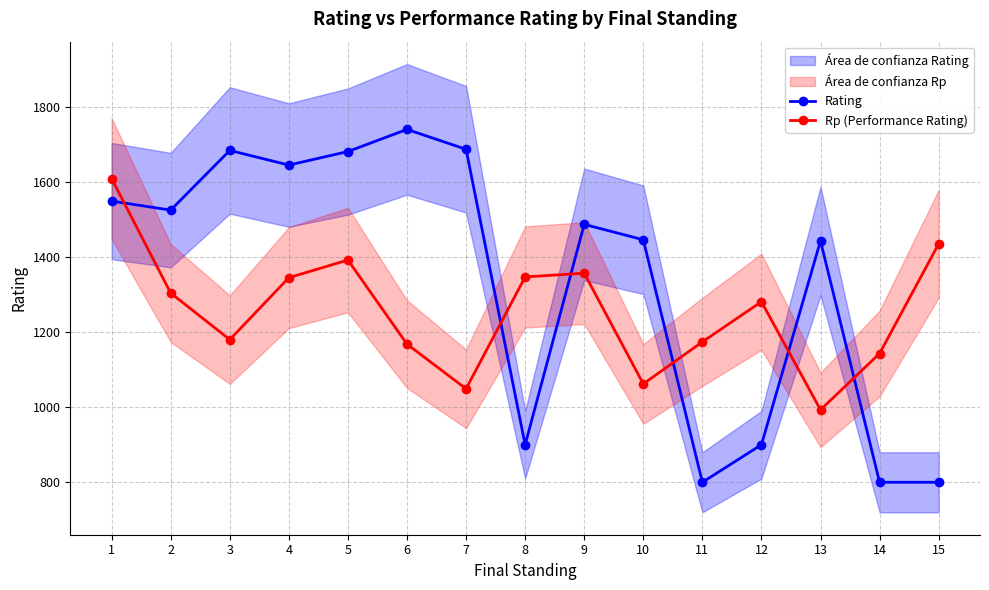

What are all the series names shown in the legend?

Rating, Rp (Performance Rating)